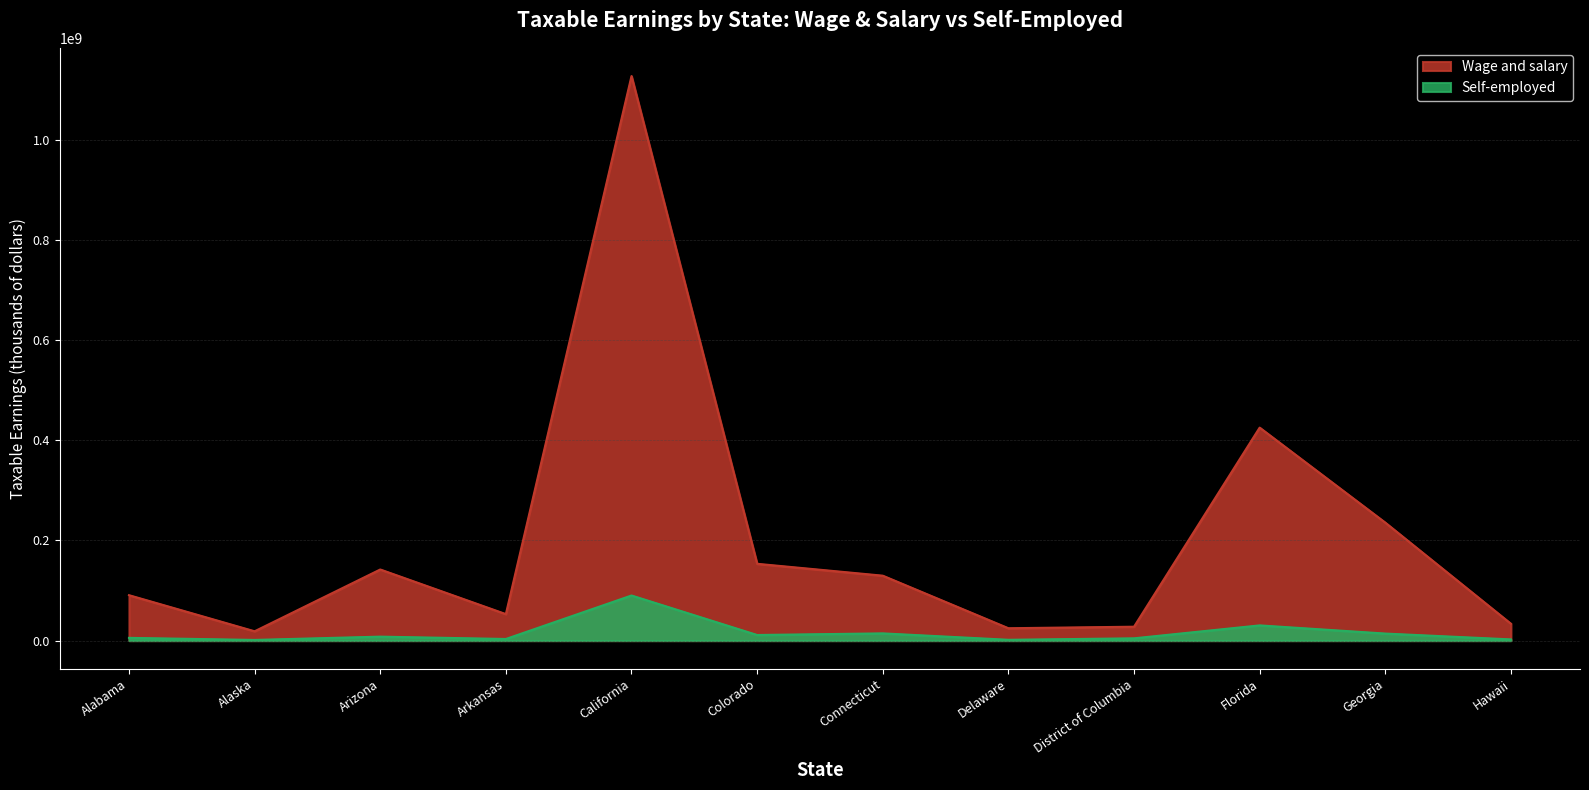

True or false: Self-employed and Wage and salary cross at least once.

False